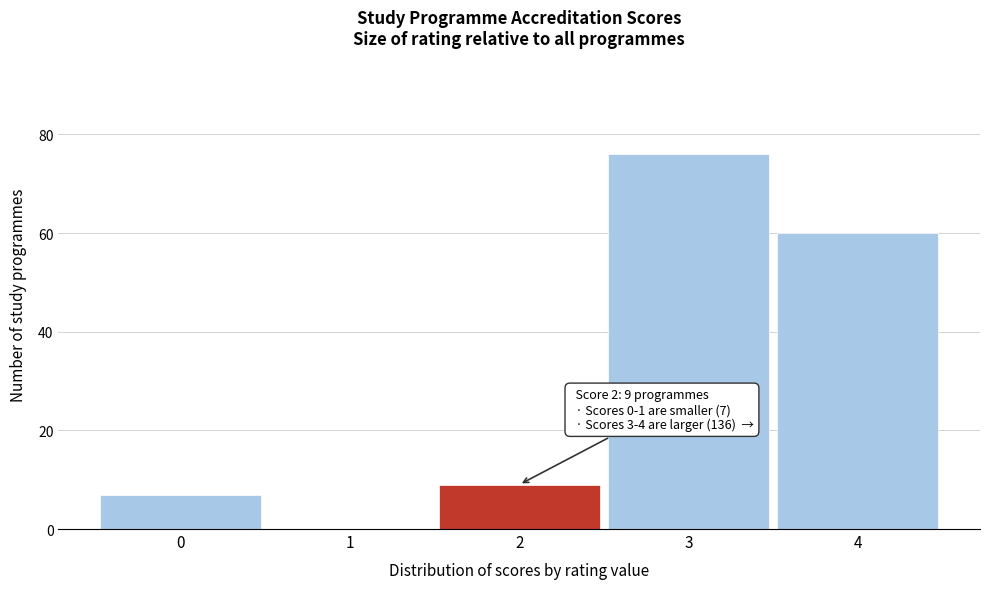

Reading right to left, transcribe all the data shown in this chart.

4=60	3=76	2=9	1=0	0=7